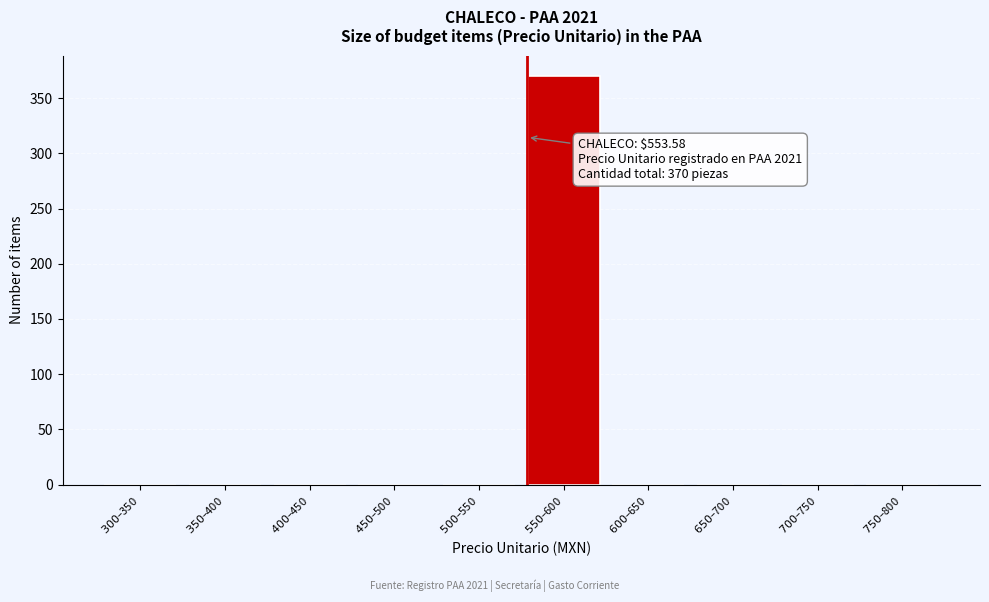

What is the sum of all values?

370